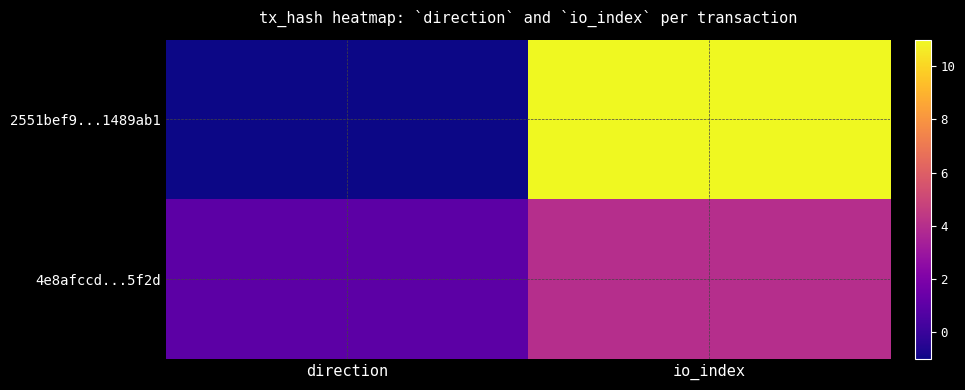

Reading left to right, what are all the values shown in this chart?

2551bef9...1489ab1: direction=-1	io_index=11
4e8afccd...5f2d: direction=1	io_index=4